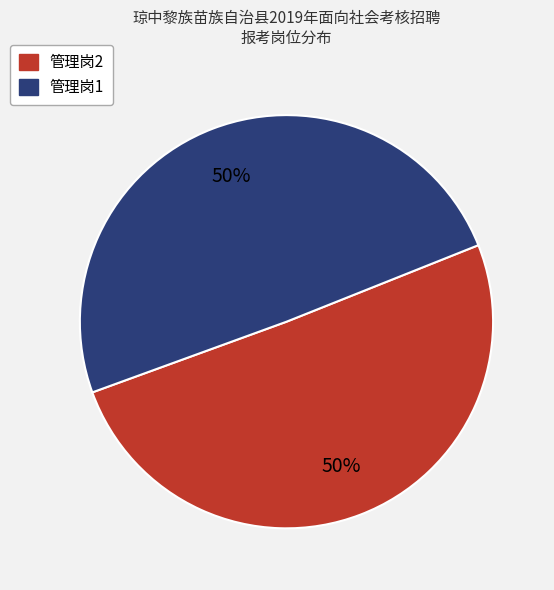

The 管理岗1 slice represents 50% of the pie. True or false?

True